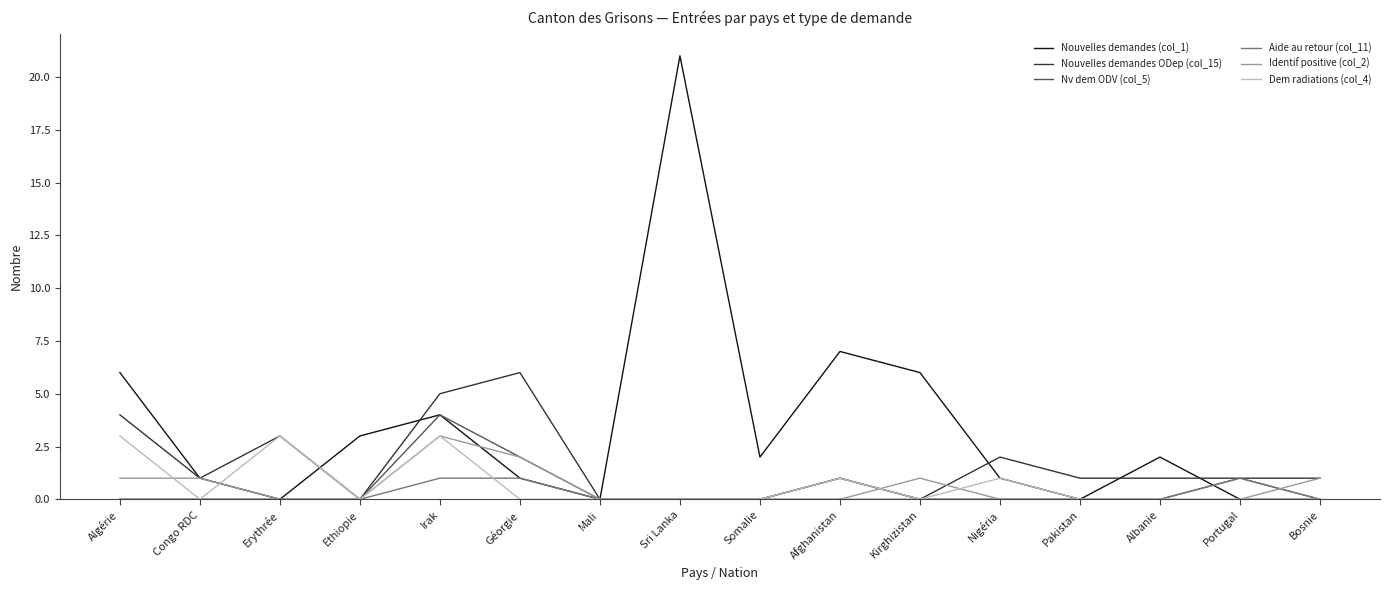

Between Sri Lanka and Albanie, which series saw the biggest shift?

Nouvelles demandes (col_1)